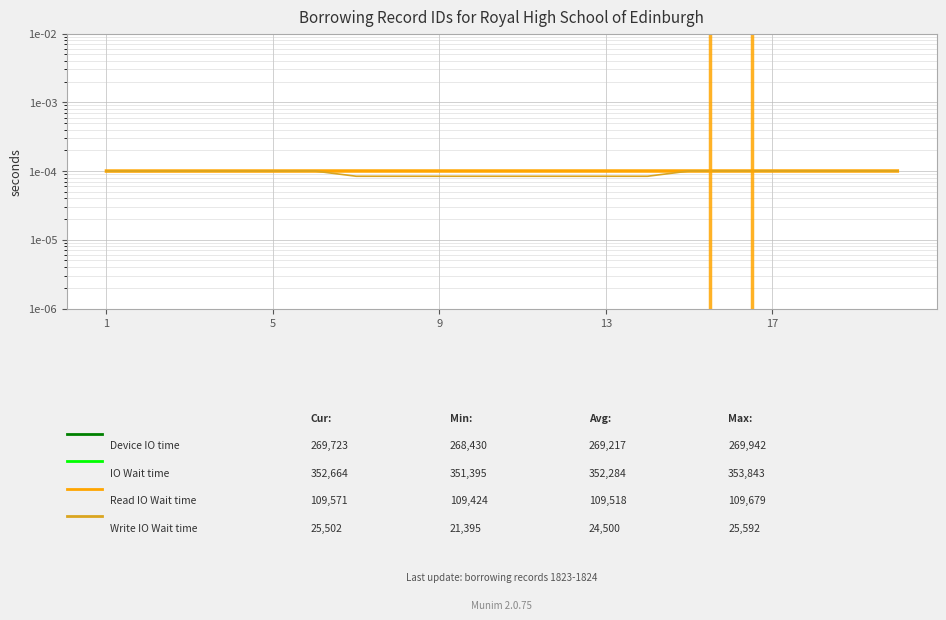

Is it true that IO Wait time equals 0.0 at 18?

True